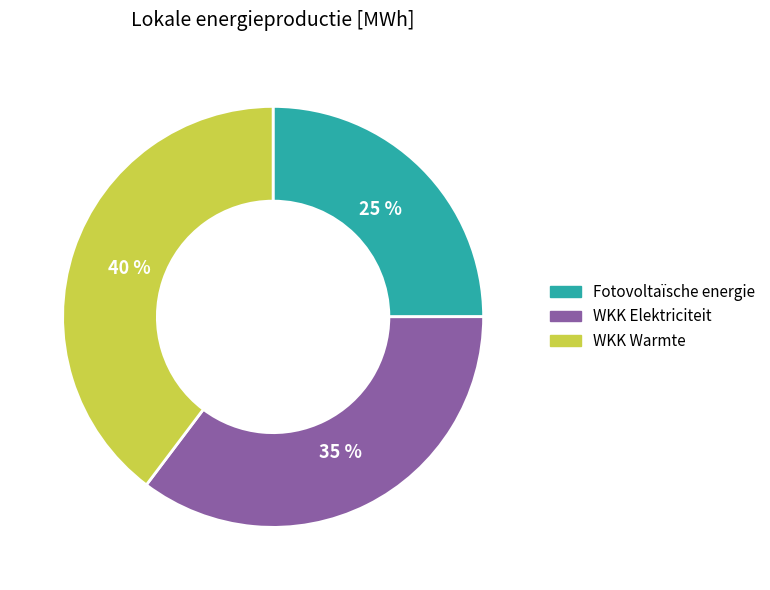

To the nearest percent, what is the difference between the largest and smallest slice percentages?

15%